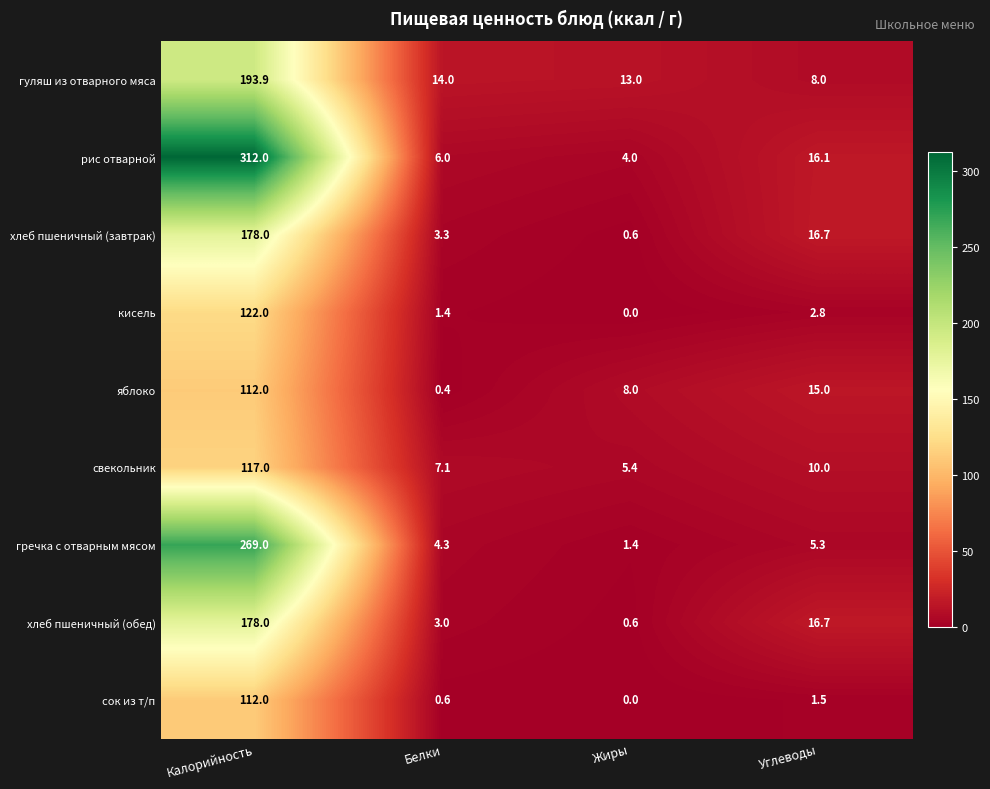

Rank the categories by гуляш из отварного мяса value from highest to lowest.

Калорийность, Белки, Жиры, Углеводы